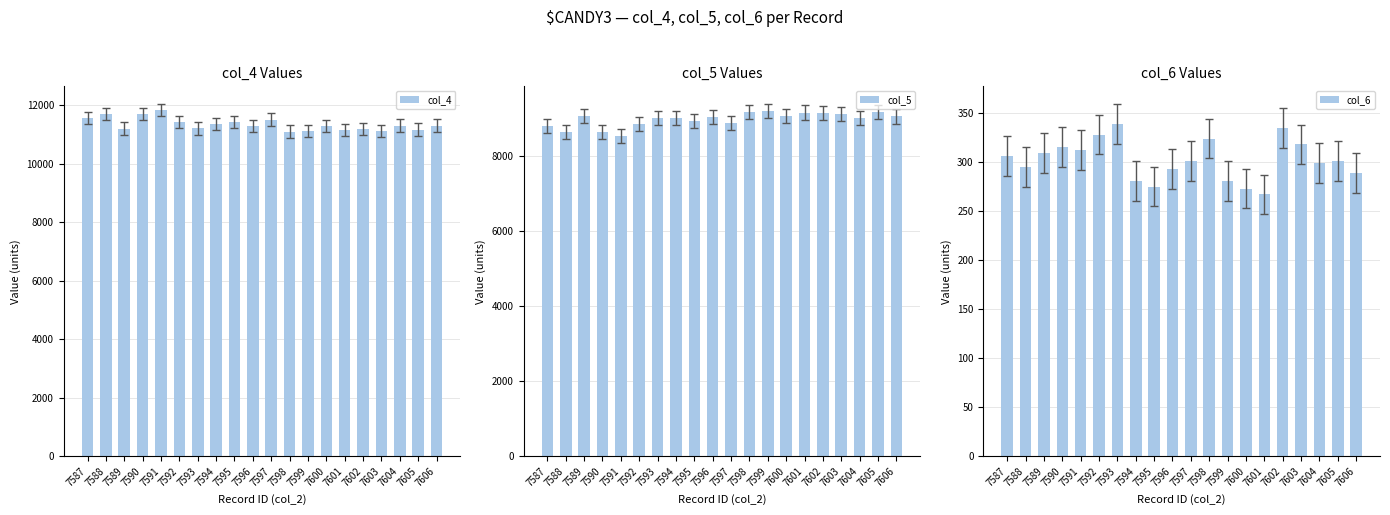

Rank the series by their average value, from lowest to highest.

col_6, col_5, col_4